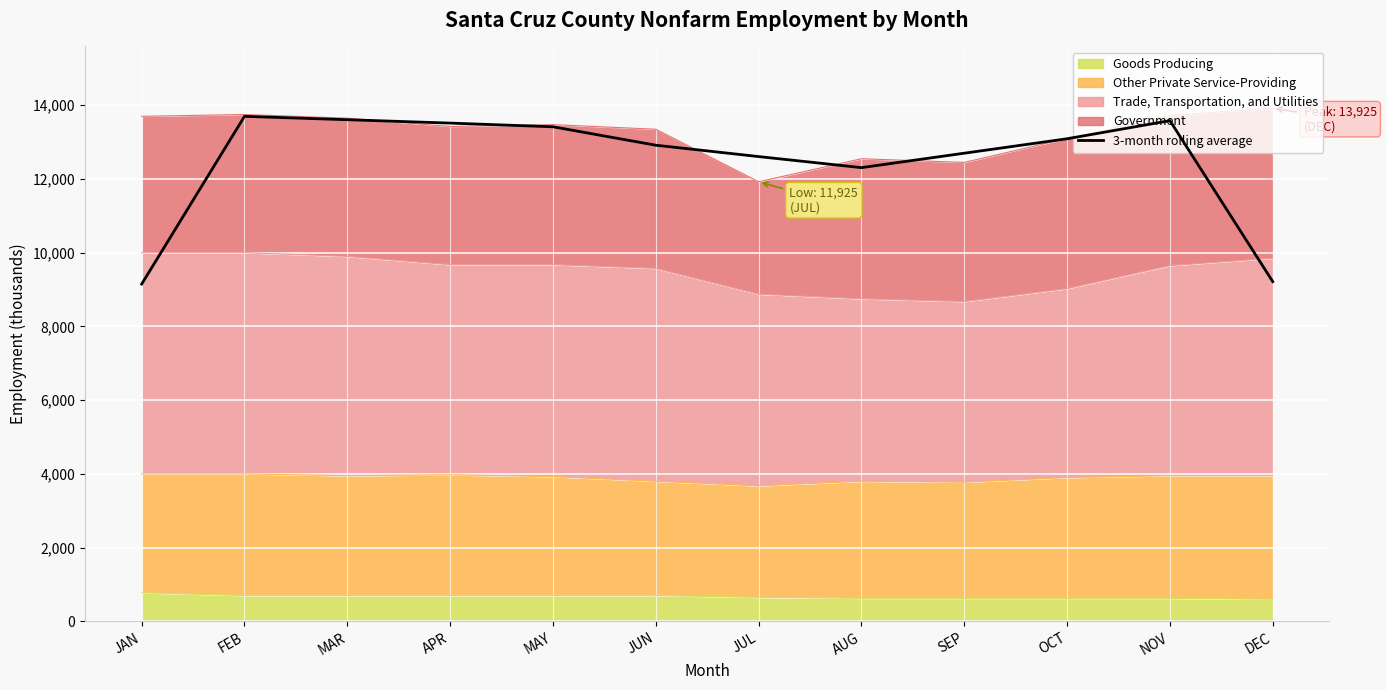

What is the sum of the values at APR and JUL?

26125.0